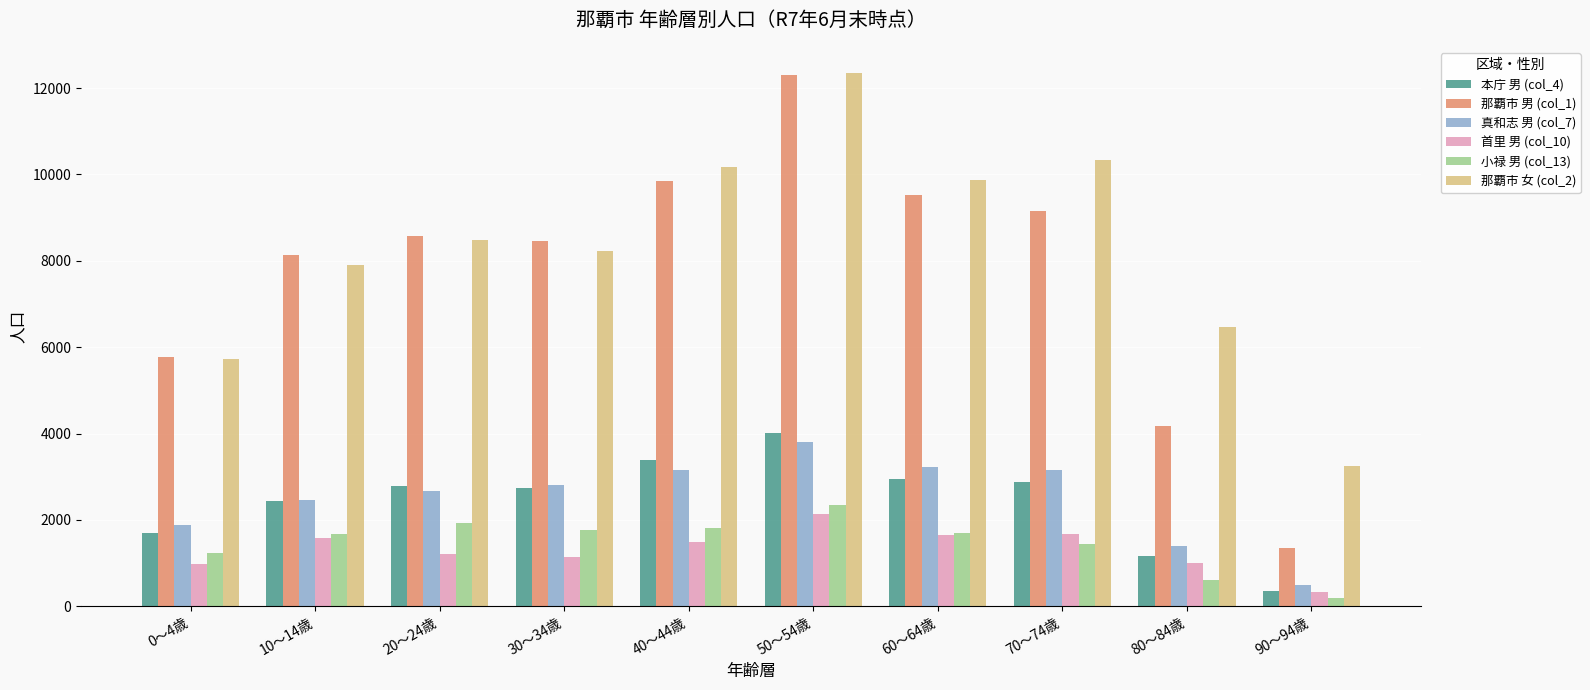

At which category is the sum across all series the highest?

50～54歳